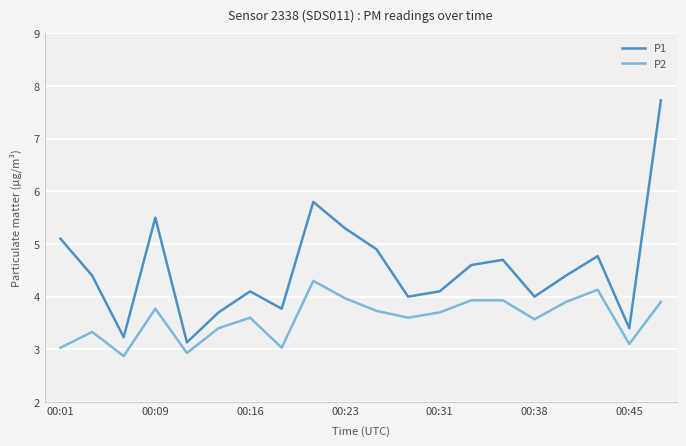

Which series has the widest spread of values?

P1